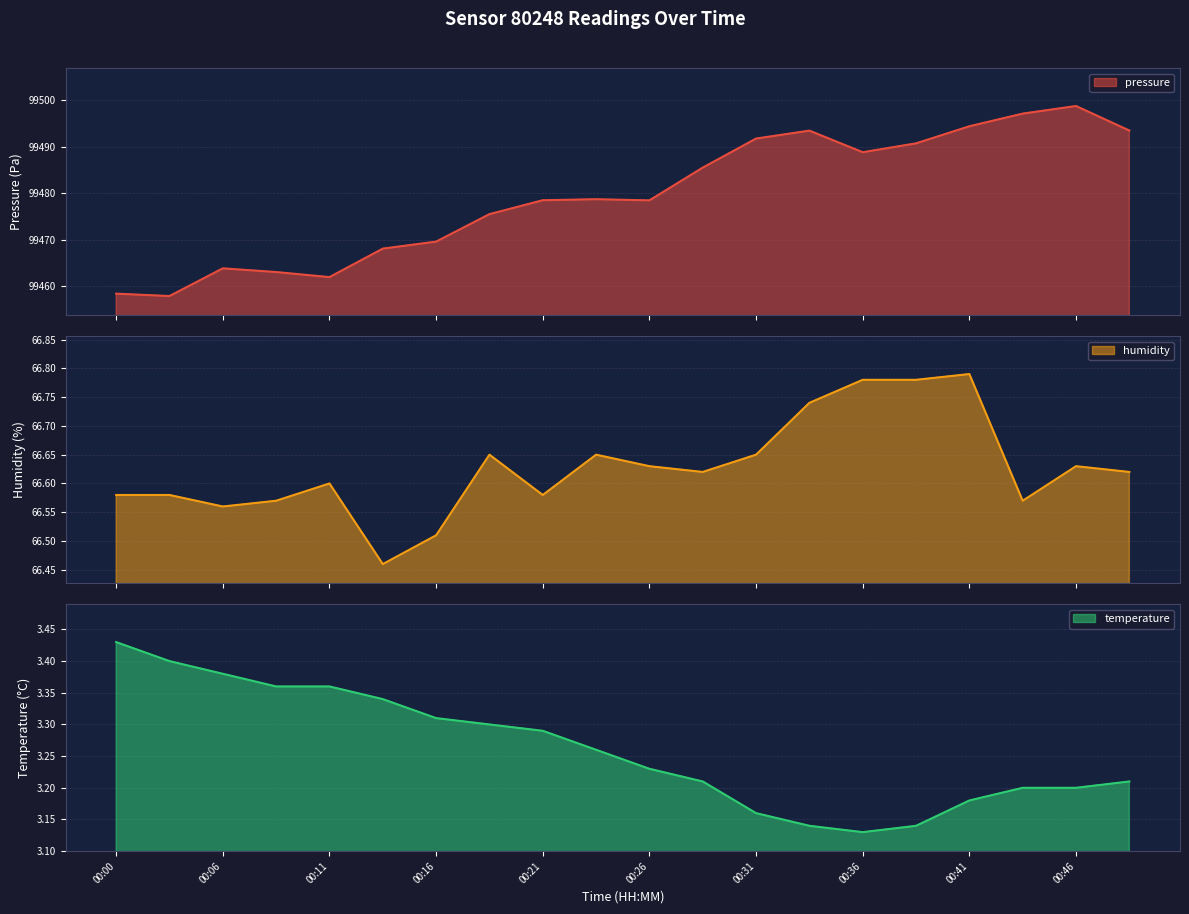

True or false: temperature line and pressure line cross at least once.

False